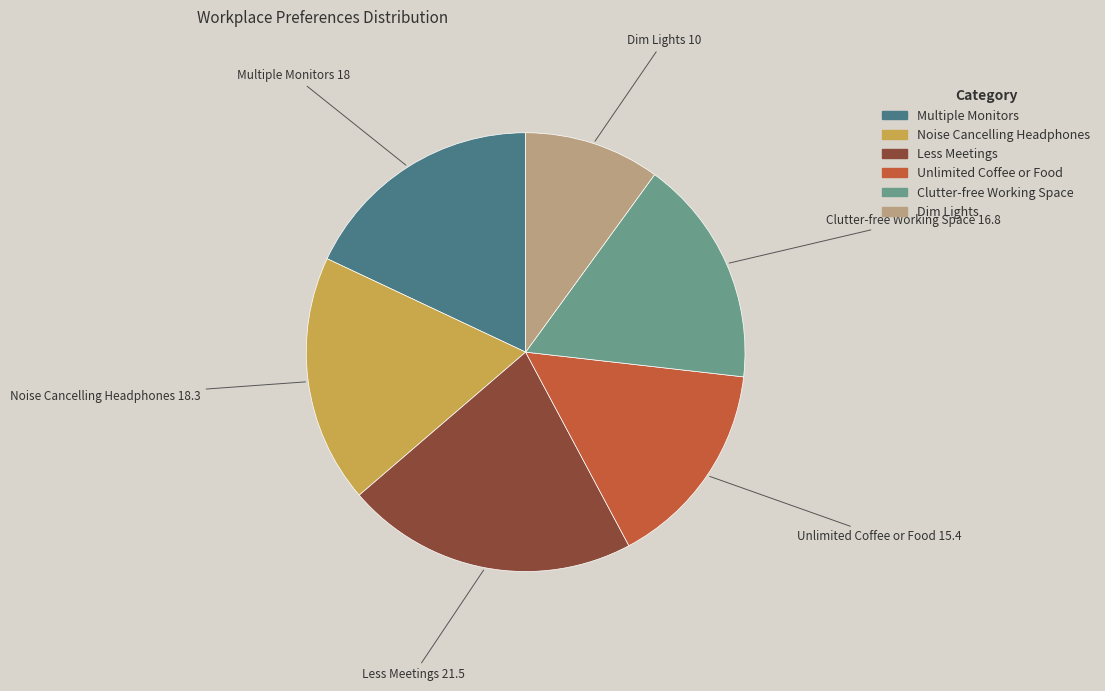

Between Unlimited Coffee or Food and Dim Lights, which is larger?

Unlimited Coffee or Food